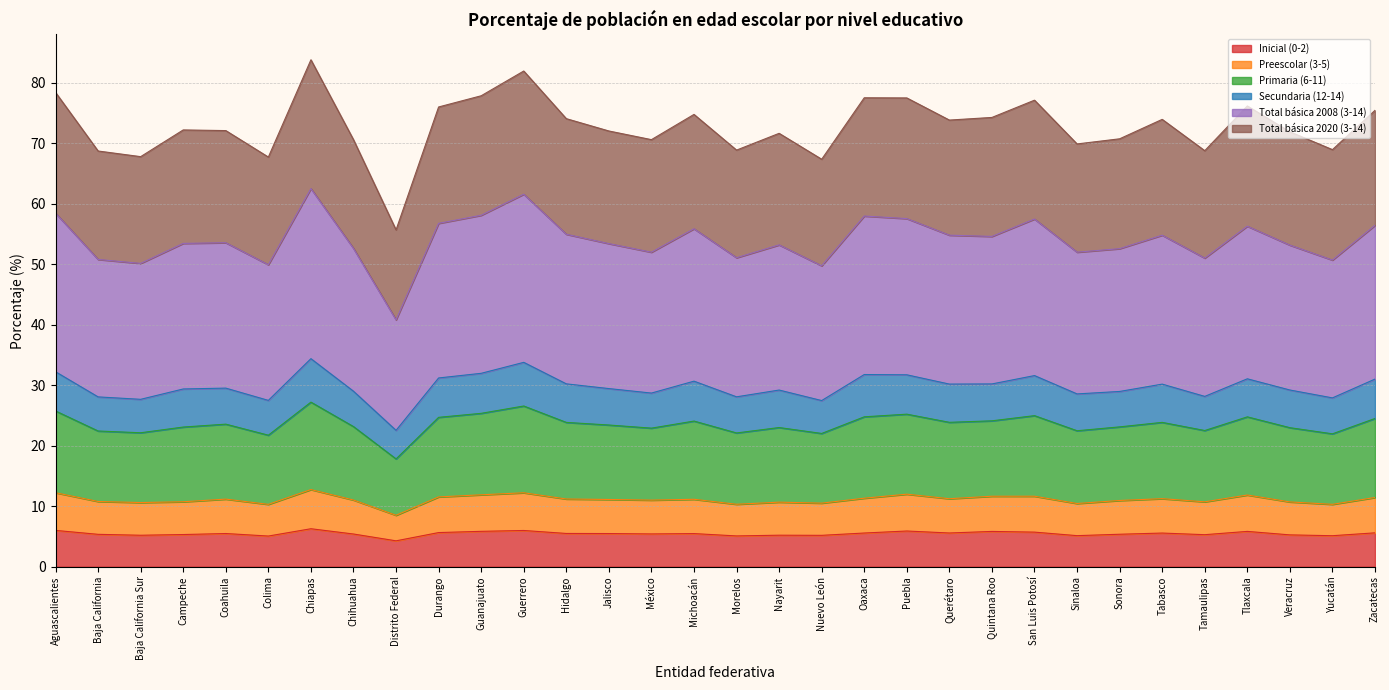

Does the chart have visible grid lines?

Yes